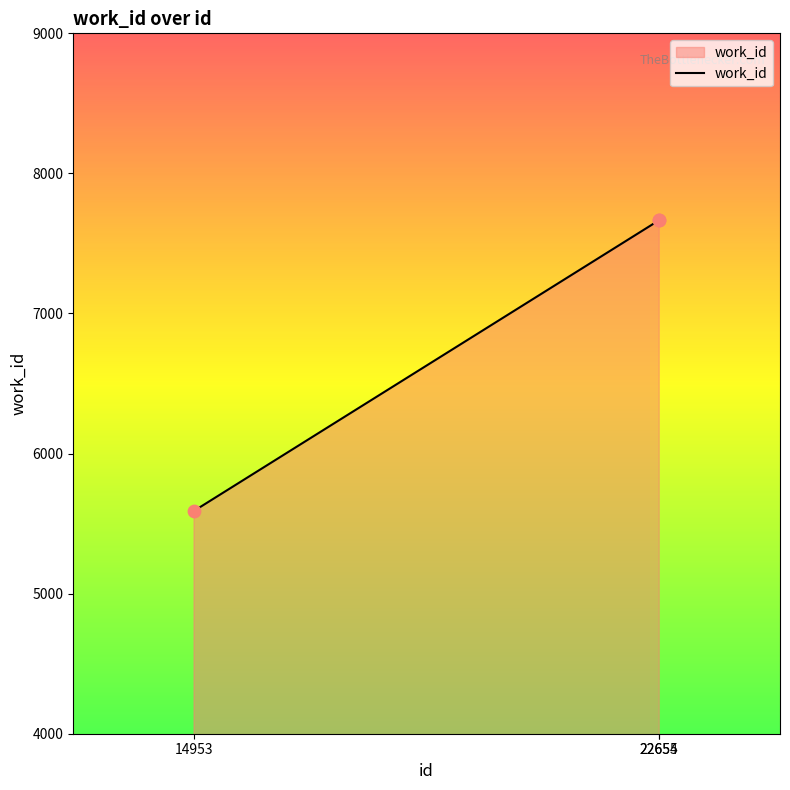

What is the change in value from 14953 to 22654?

+2075